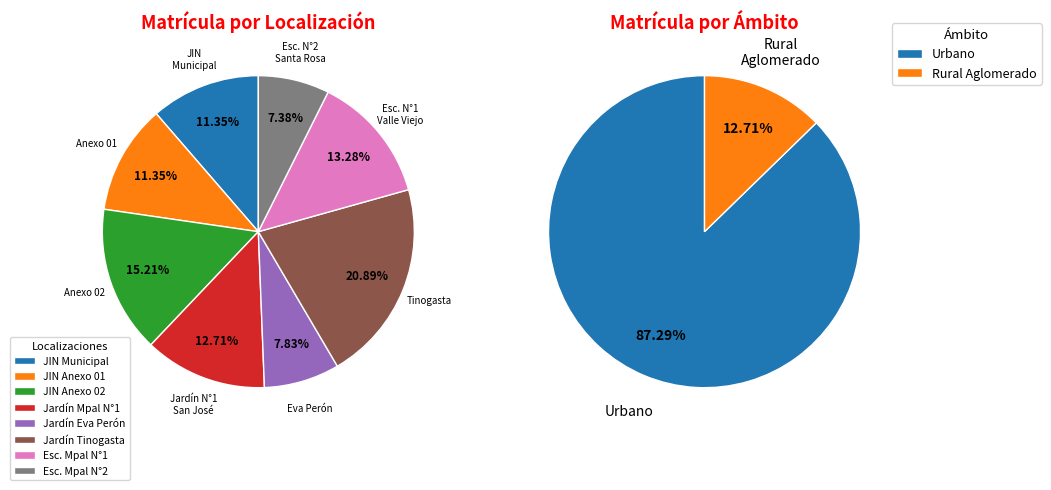

Is there any slice that represents more than half of the pie?

No